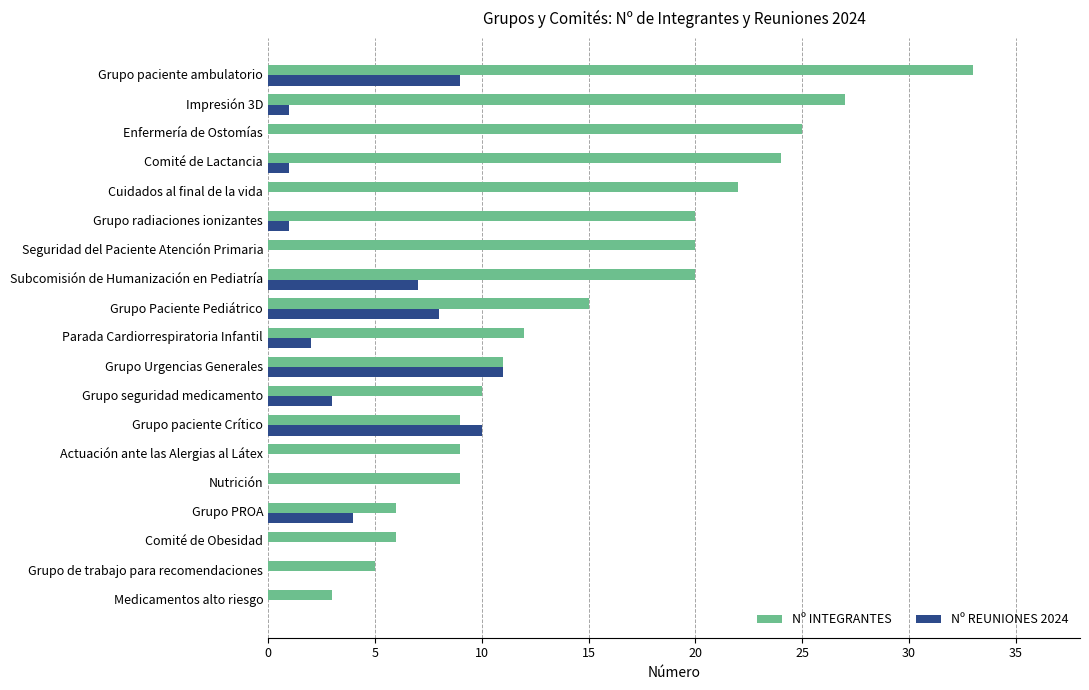

Count the number of data series in this chart.

2